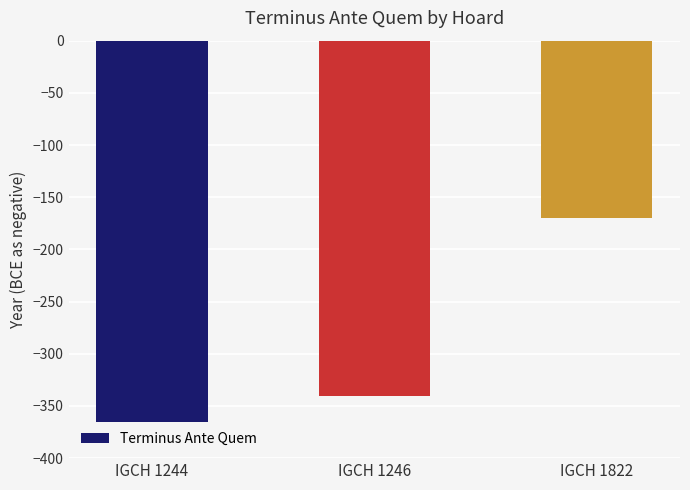

Does the chart contain stacked bars?

No